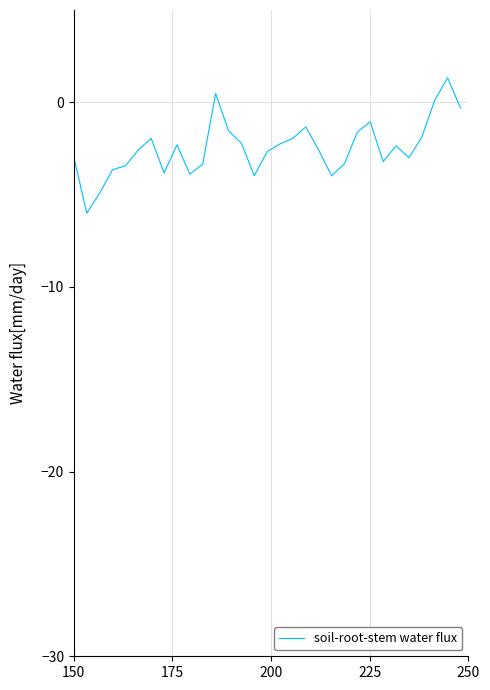

What is the minimum value shown in the chart?

-6.0